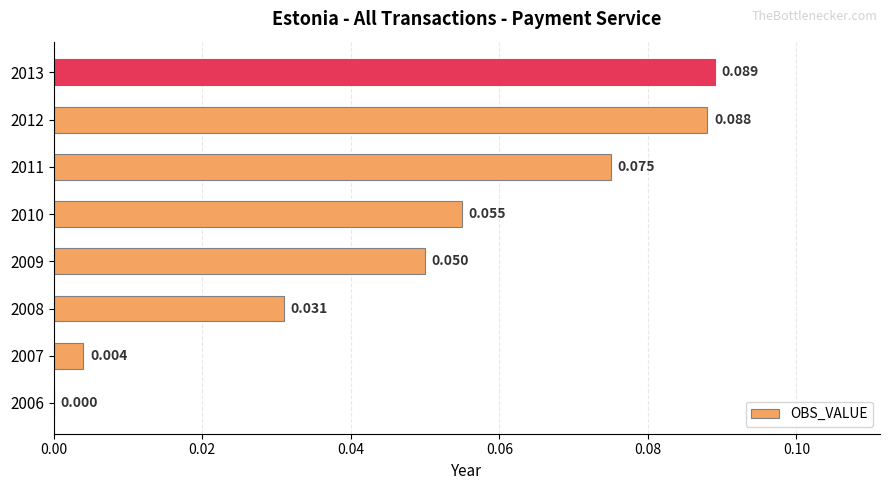

How many distinct data groups are displayed?

1